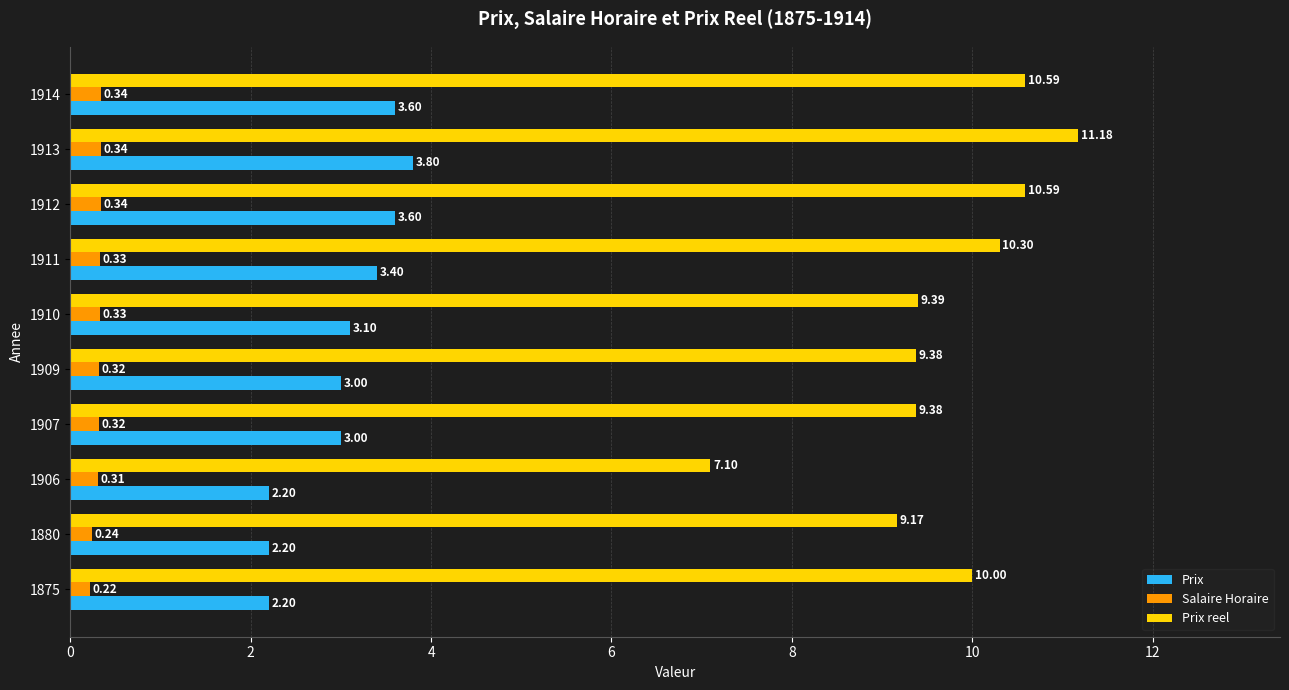

Rank the series by their average value, from lowest to highest.

Salaire Horaire, Prix, Prix reel